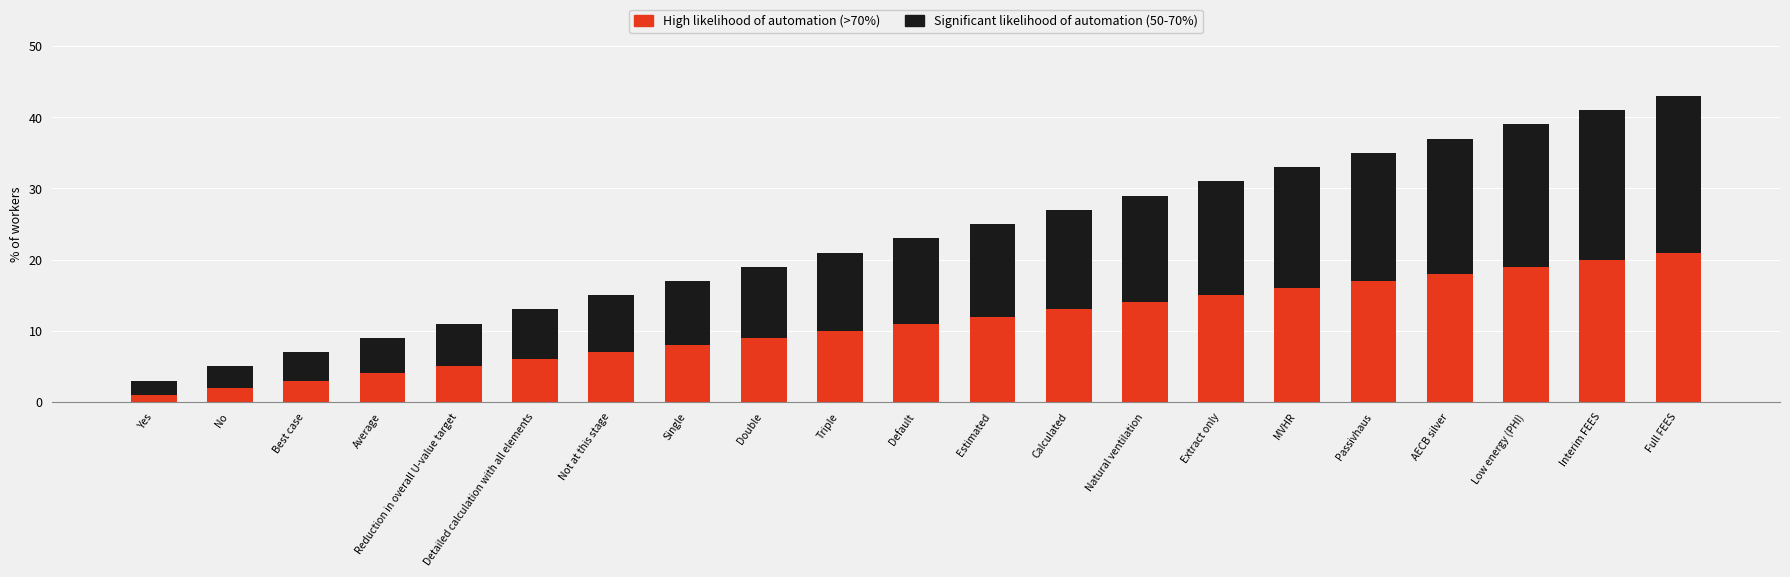

Which category has the lowest value in the High likelihood of automation (>70%) series?

Yes